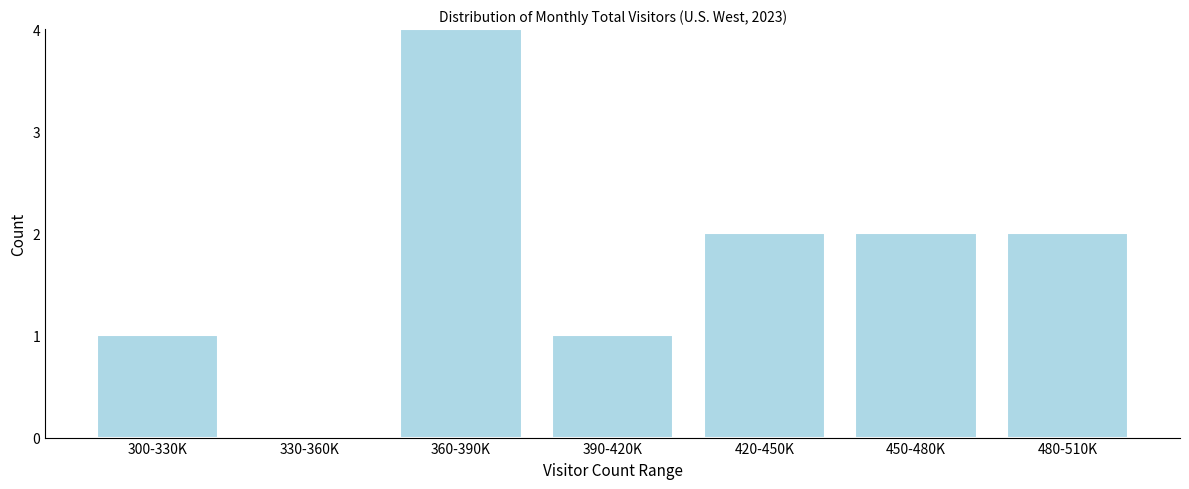

Reading left to right, transcribe all the data shown in this chart.

300-330K=1	330-360K=0	360-390K=4	390-420K=1	420-450K=2	450-480K=2	480-510K=2